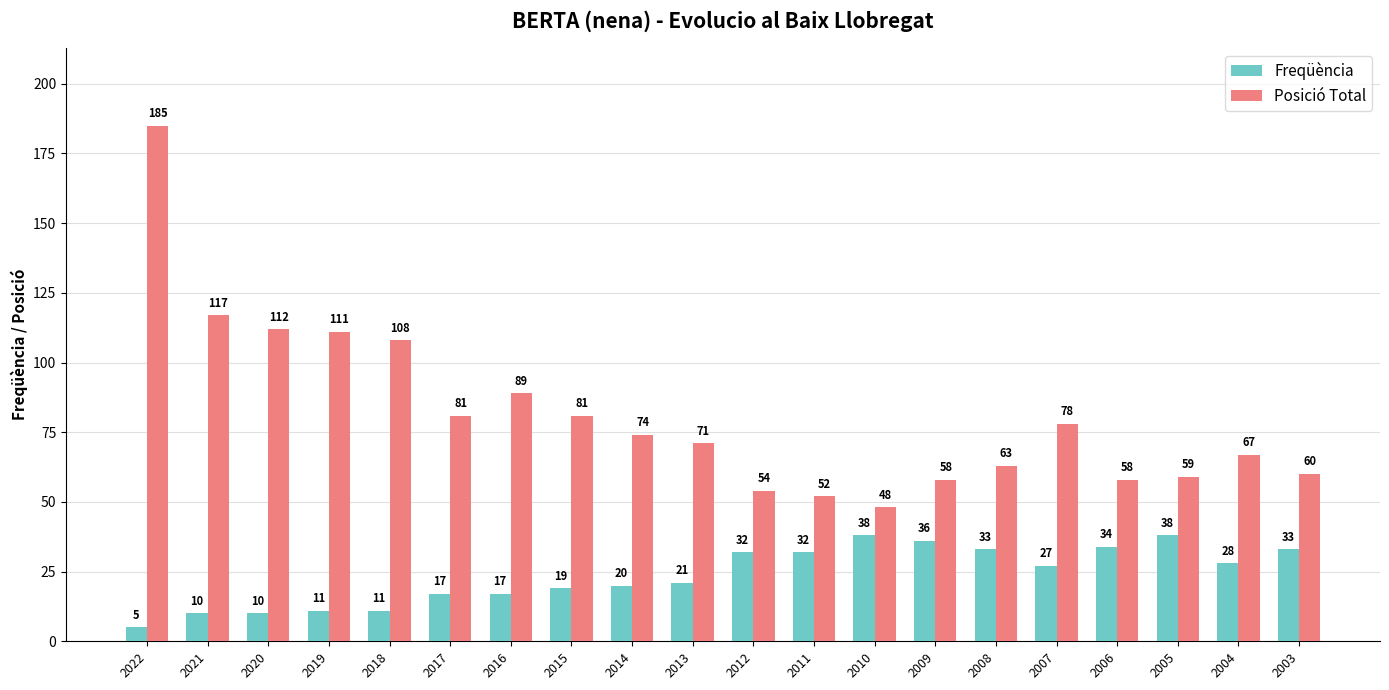

How many bars are there in each group?

2